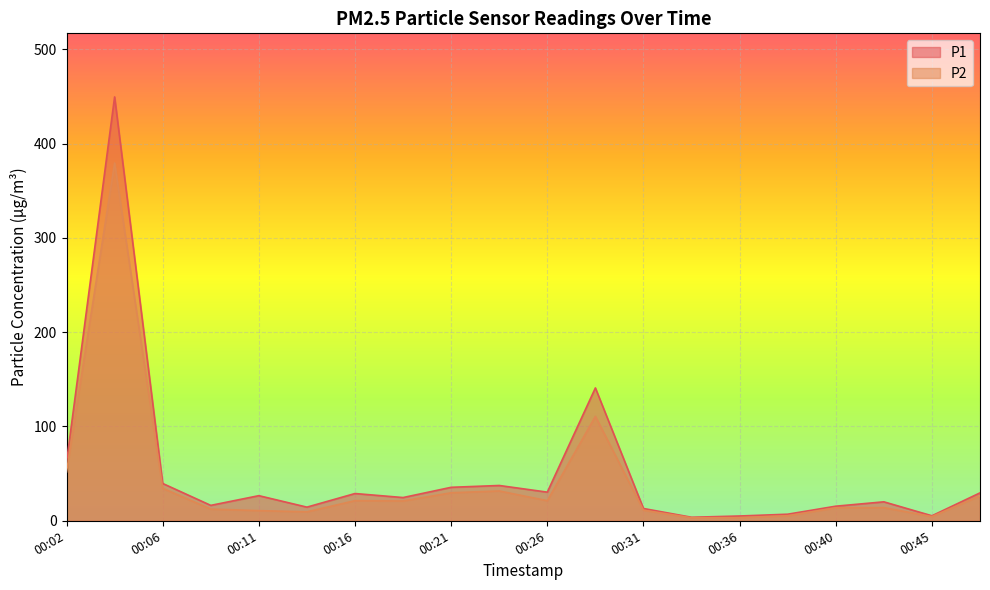

What is the difference between the second highest and minimum values in the P2 series?

107.5